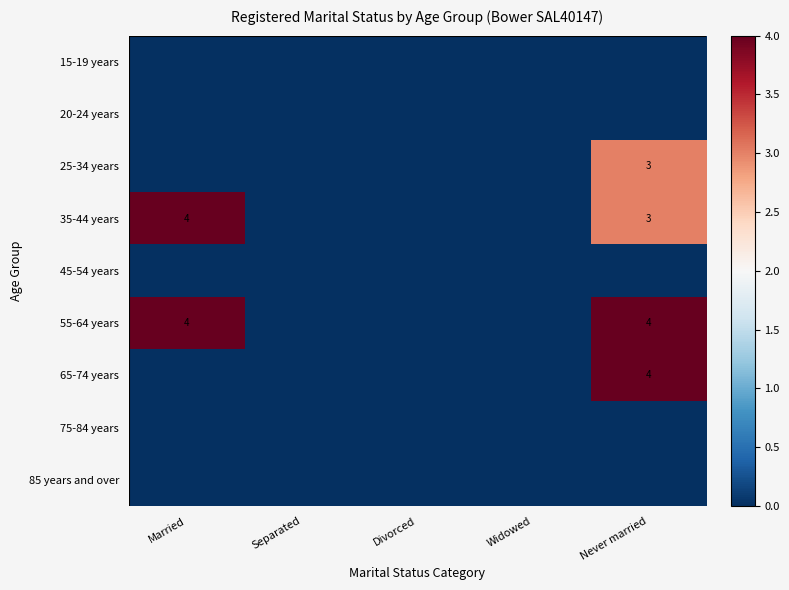

The value of 35-44 years at Never married is 2. True or false?

False